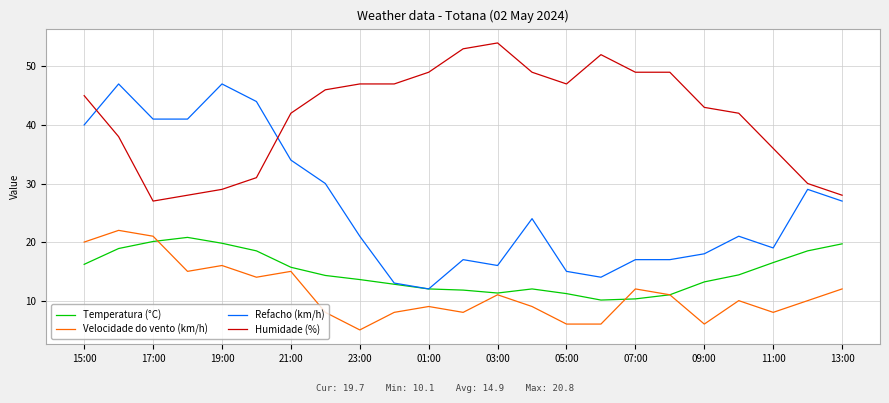

True or false: Temperatura (°C) and Humidade (%) cross at least once.

False